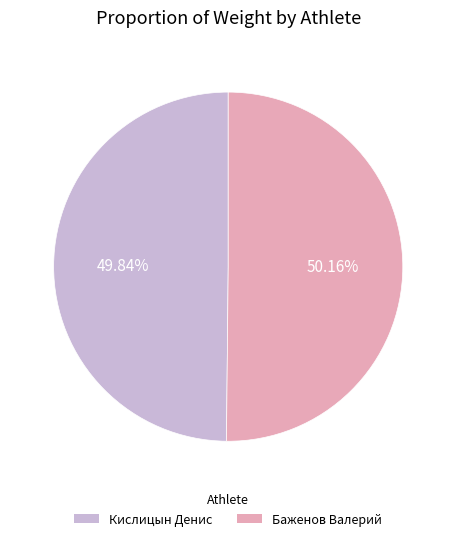

What is the ratio of the value at Кислицын Денис to the value at Баженов Валерий?

1.0